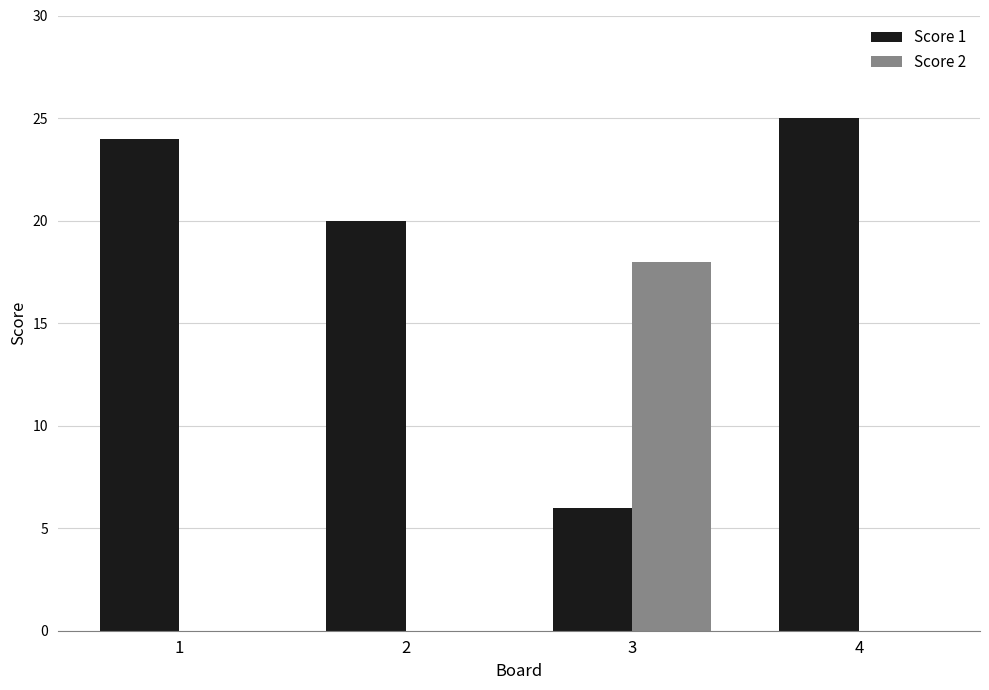

The value of Score 2 at 4 is -11. True or false?

False